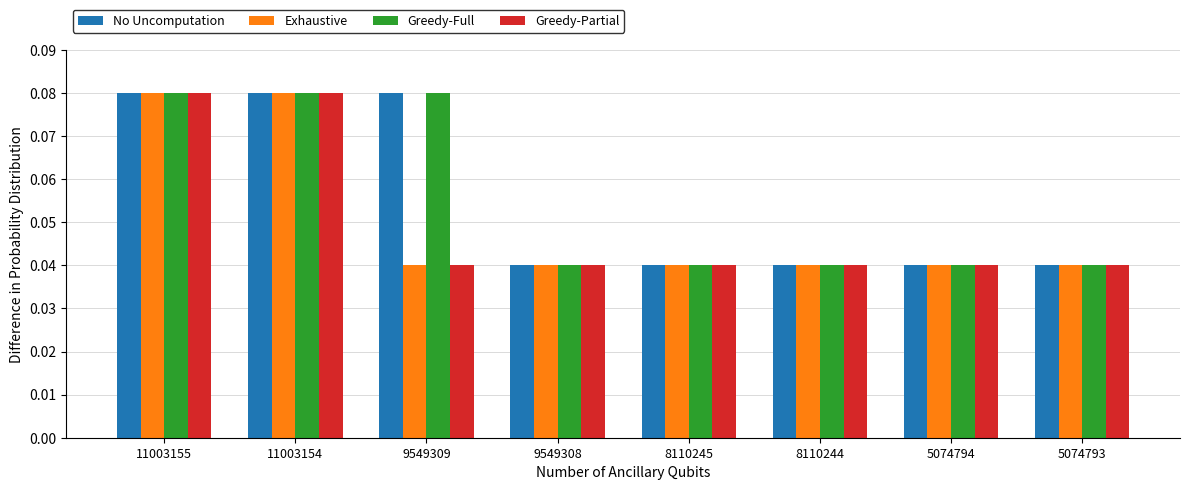

Is it true that Greedy-Full equals 0.0 at 9549309?

False